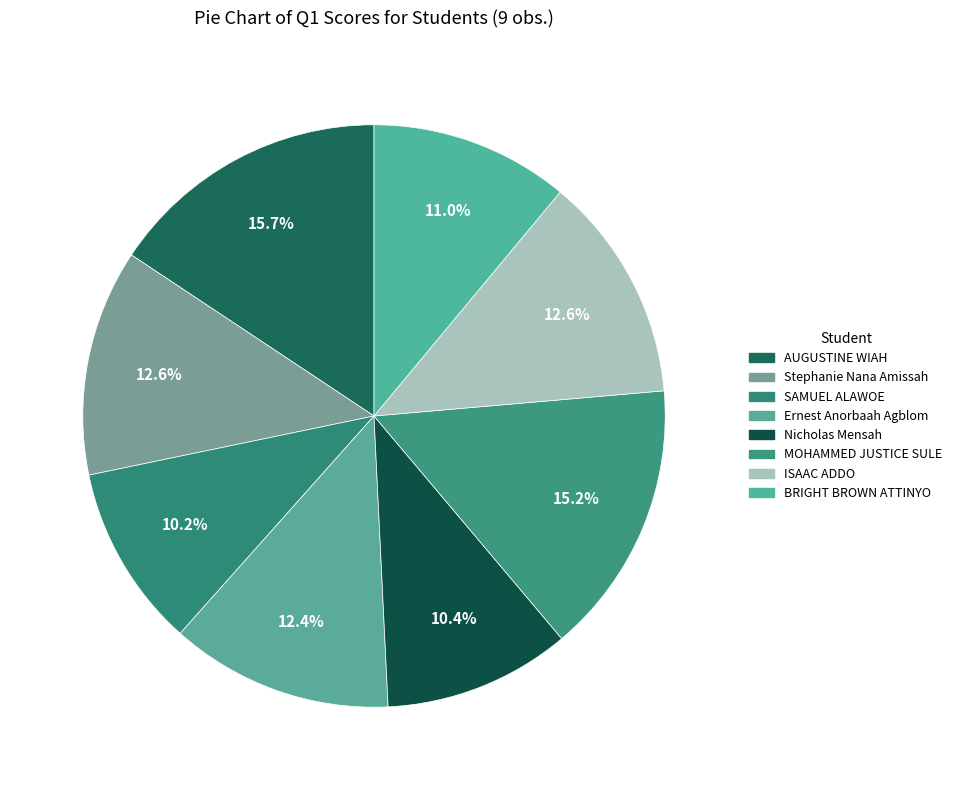

What is the largest slice in the pie chart?

AUGUSTINE WIAH